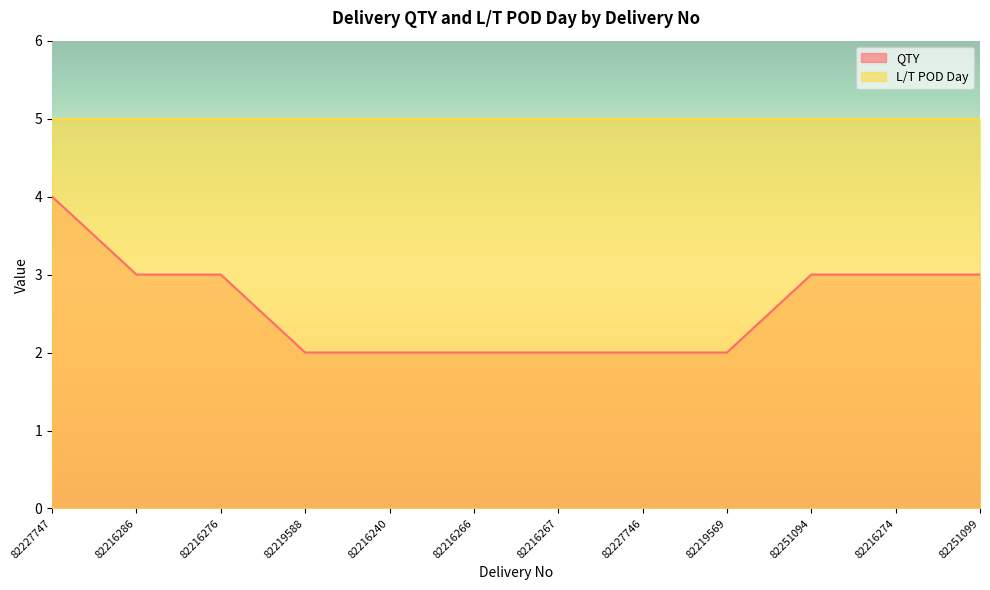

Where is the data nearest to the value 3?

82216286